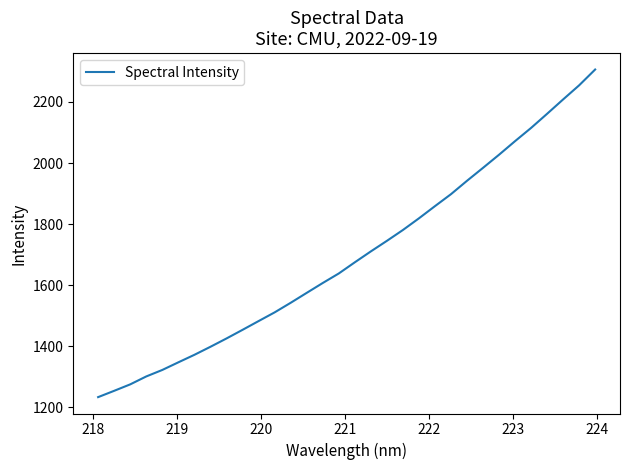

What is the minimum value shown in the chart?

1233.1